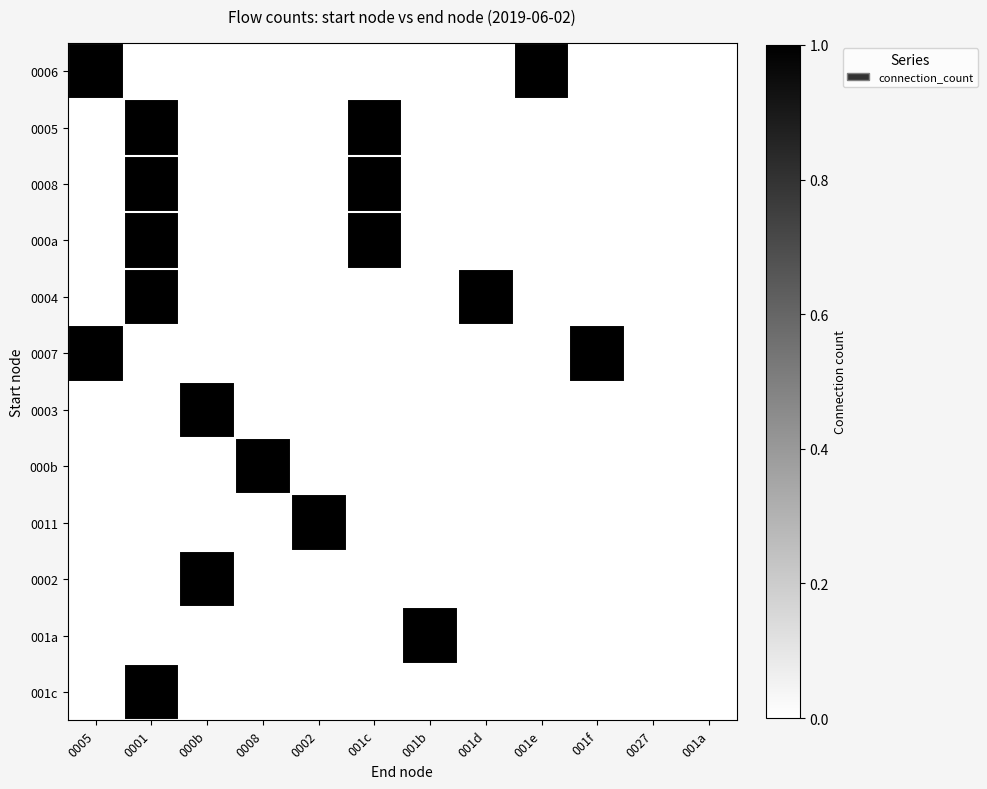

Between 001a and 0002, which is larger?

001a